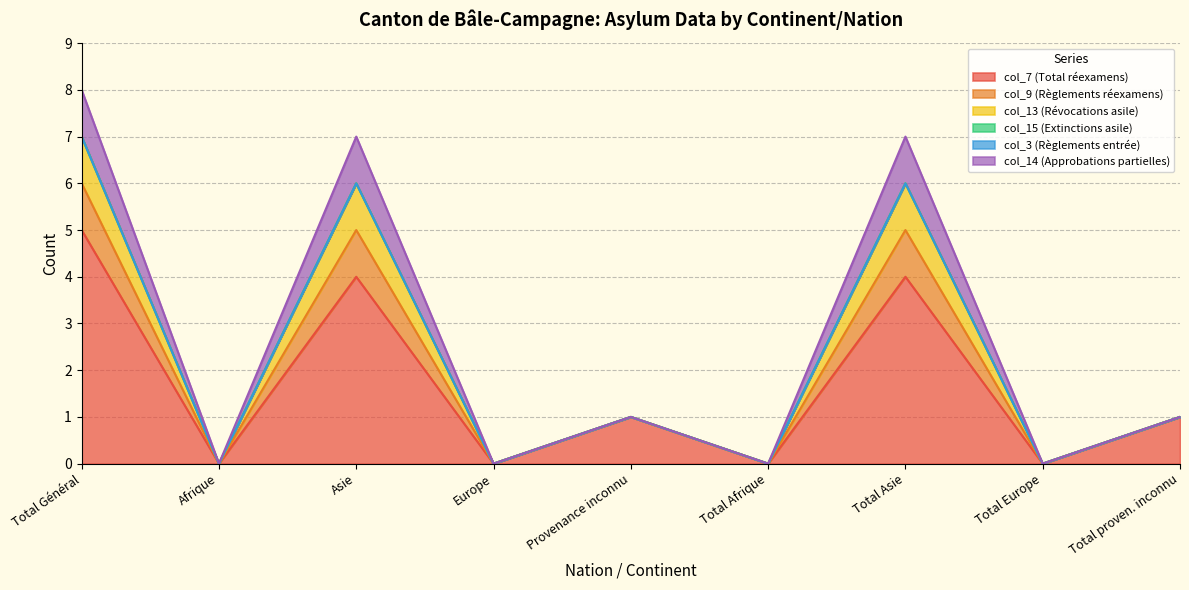

What is the greatest value displayed?

8